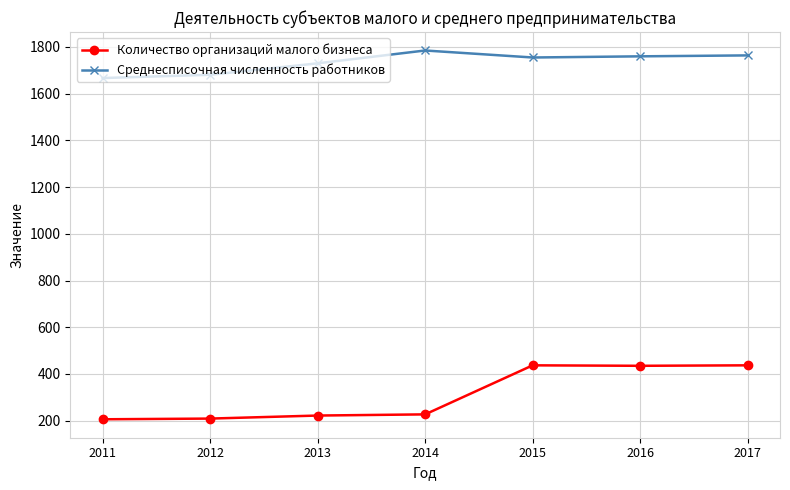

What is the spread (max minus min) of values at 2016?

1325